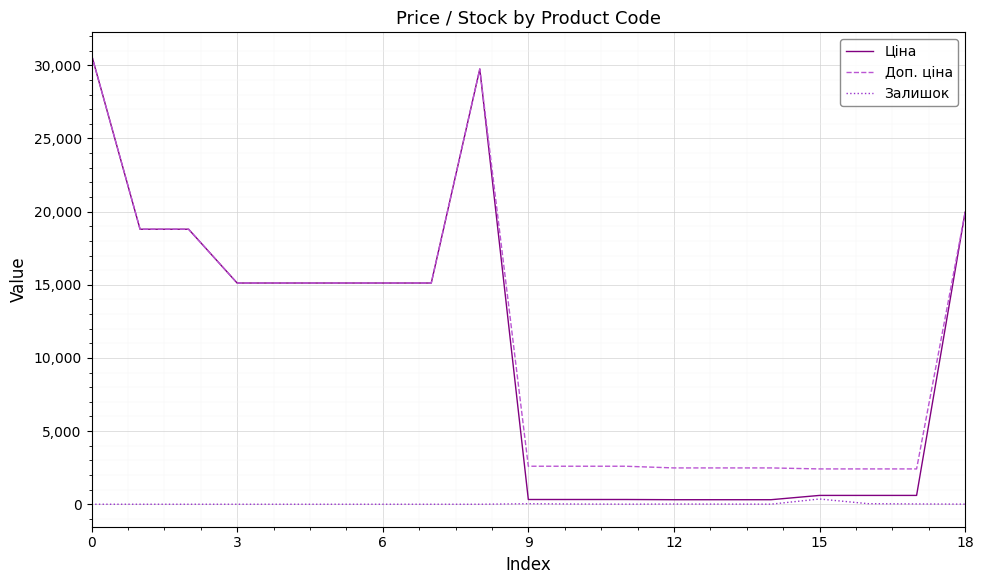

Which series has the largest range (max minus min)?

Ціна